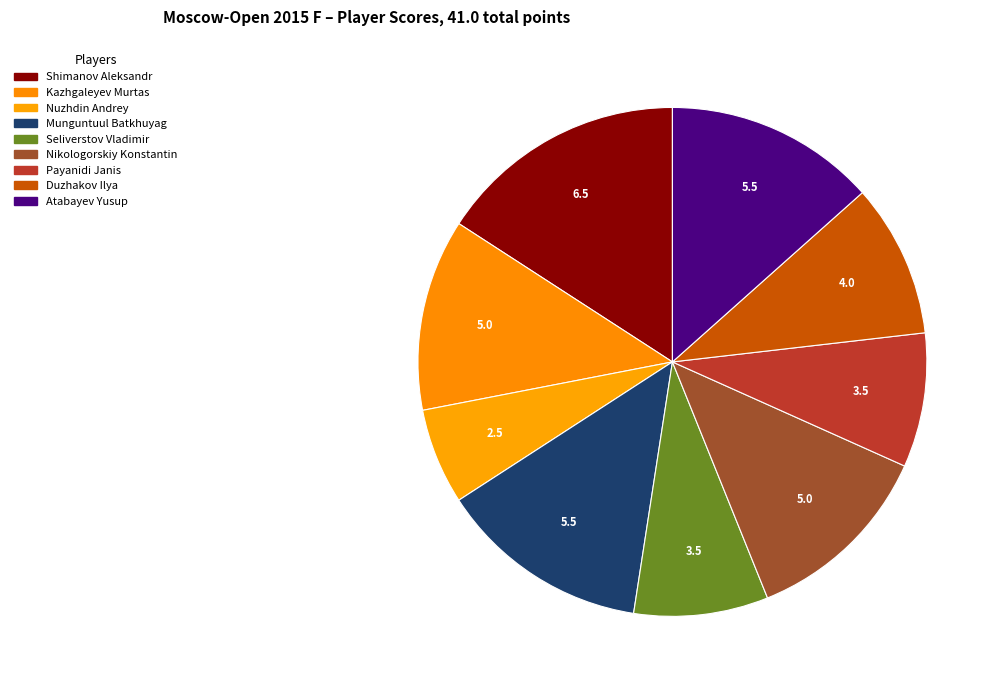

Which slice is the largest?

Shimanov Aleksandr